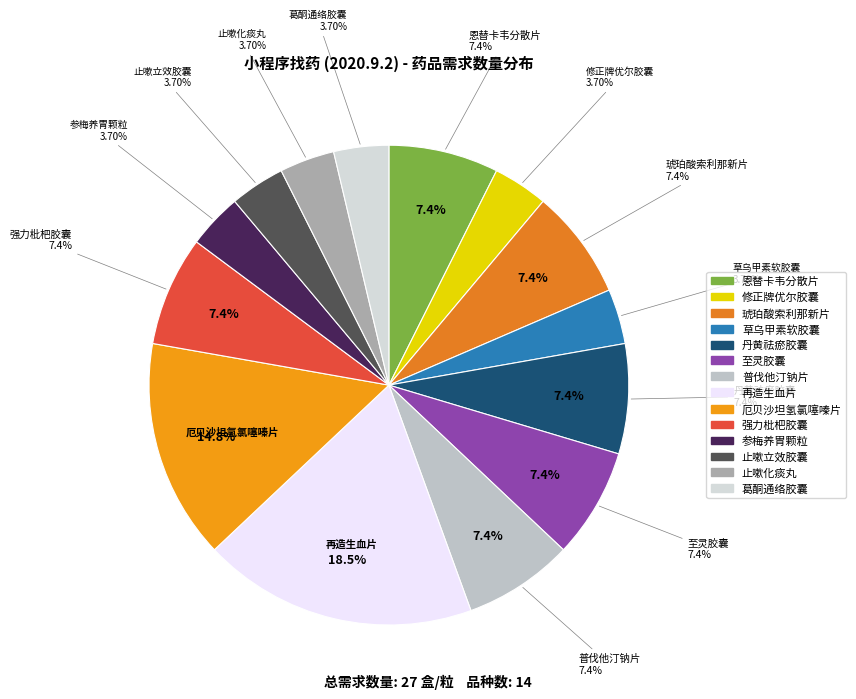

To the nearest percent, what is the average slice percentage?

7%